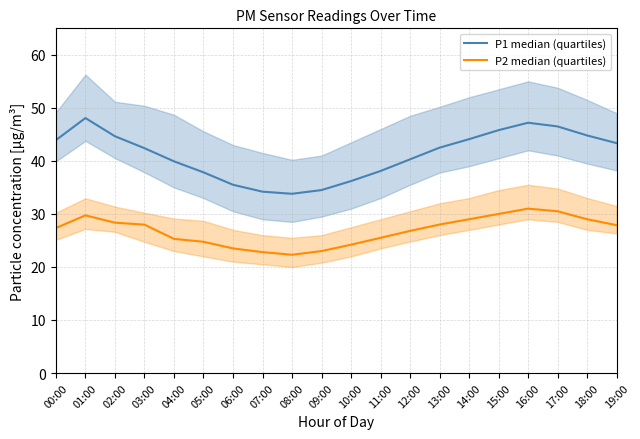

Reading left to right, transcribe all the data shown in this chart.

P1 median (quartiles): 43.9	48.1	44.6	42.4	39.9	37.9	35.5	34.2	33.8	34.5	36.2	38.1	40.3	42.5	44.1	45.8	47.2	46.5	44.8	43.4
P2 median (quartiles): 27.4	29.7	28.4	28.0	25.3	24.8	23.5	22.8	22.3	23.0	24.2	25.5	26.8	28.0	29.0	30.0	31.0	30.5	29.0	27.9